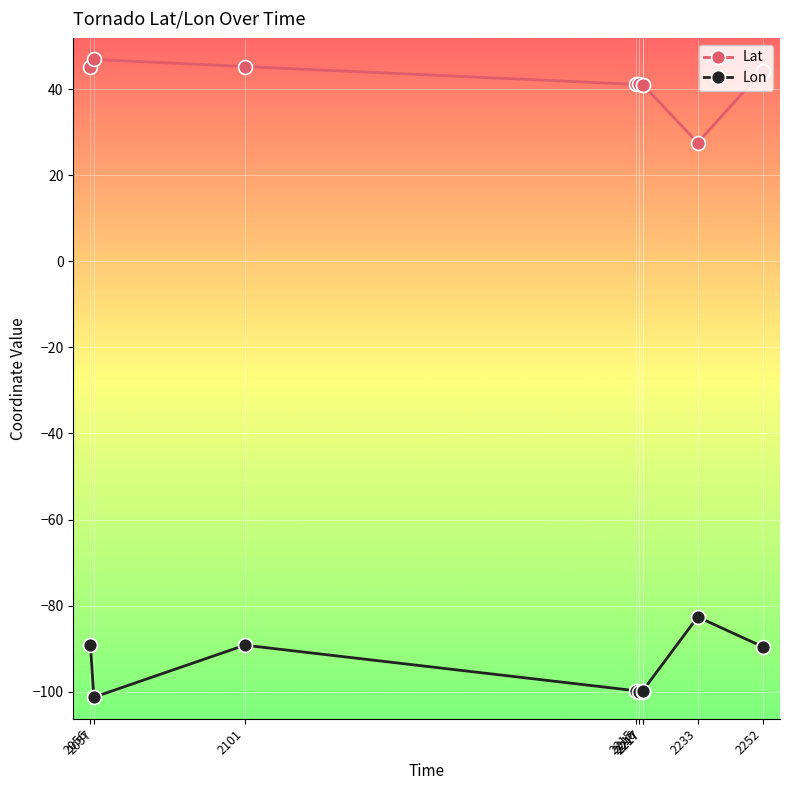

Rank the series at 2252 from lowest to highest value.

Lon, Lat